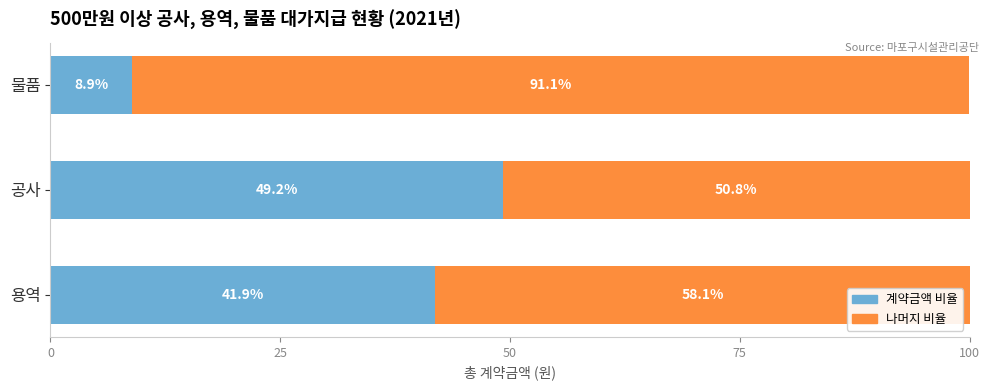

What is the total value across all series at 공사?

100.0